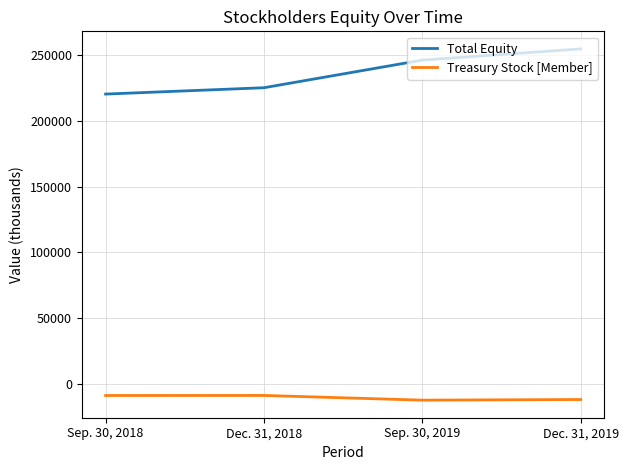

How many values in the Treasury Stock [Member] series exceed -8937?

1